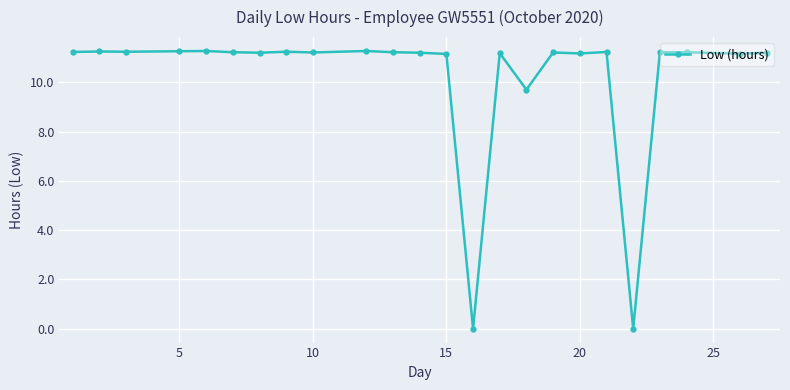

Is this an area chart (filled region under the line)?

No